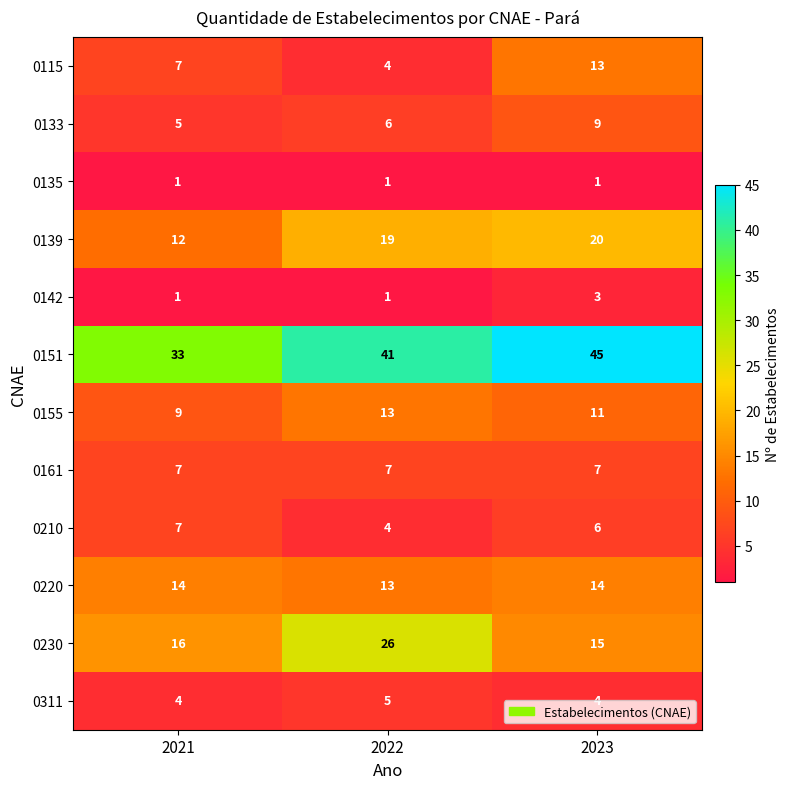

What is the difference between the highest and lowest values at 2023?

44